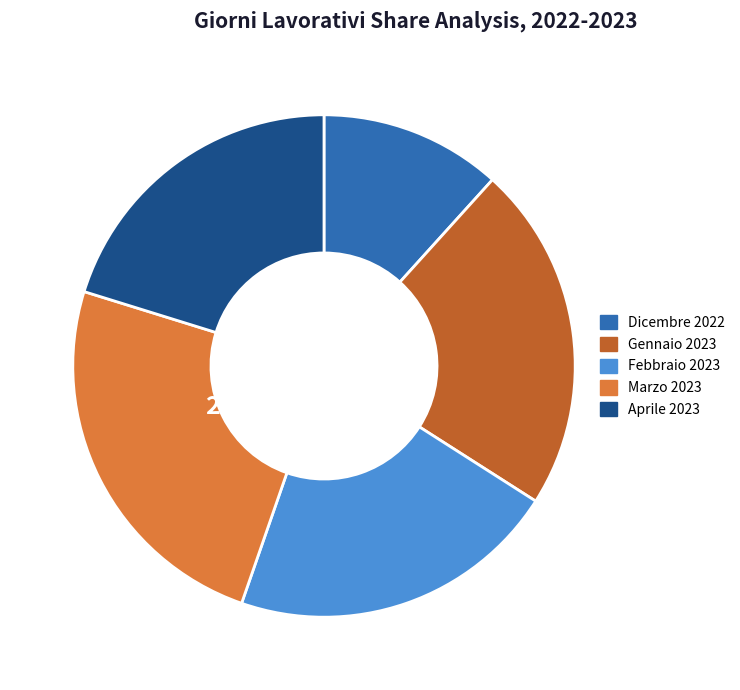

Does any single category account for the majority?

No